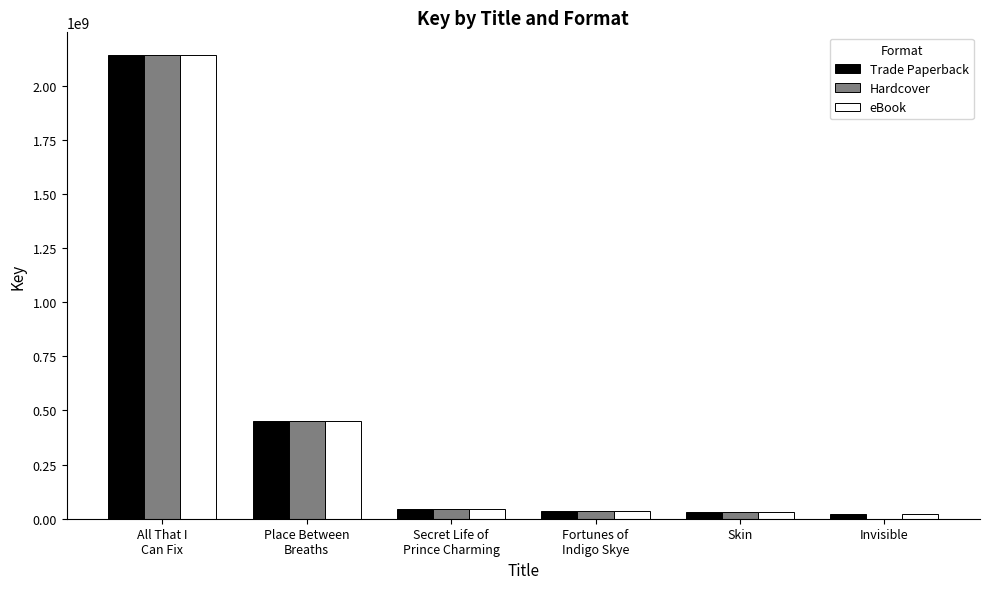

Which series has the largest range (max minus min)?

Hardcover